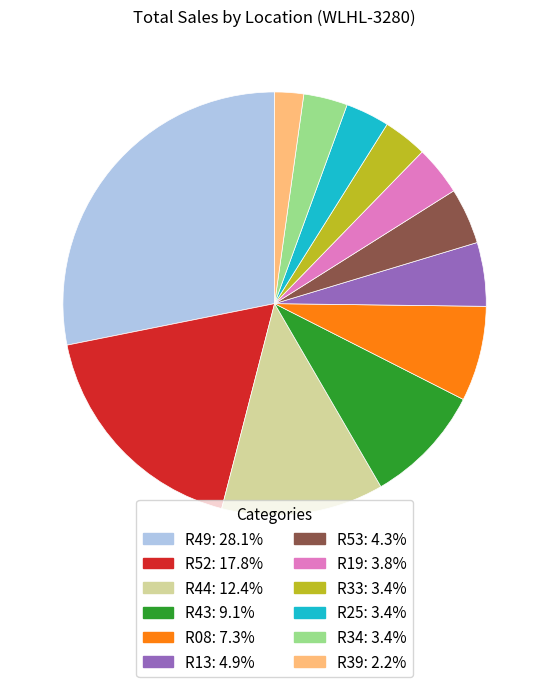

Does any single category account for the majority?

No